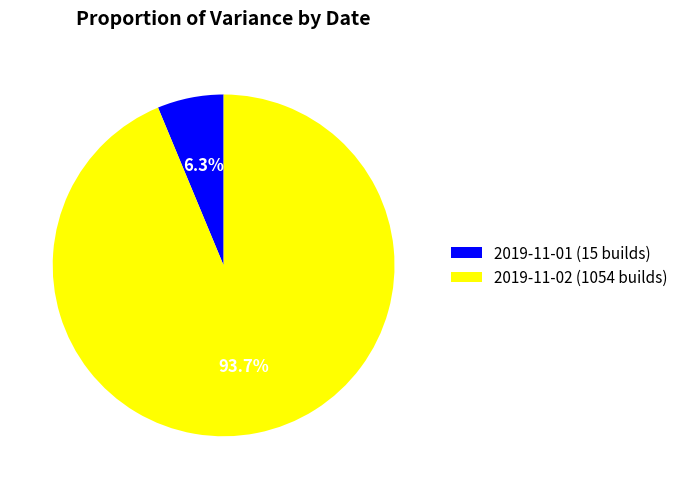

Count the number of slices in the pie.

2